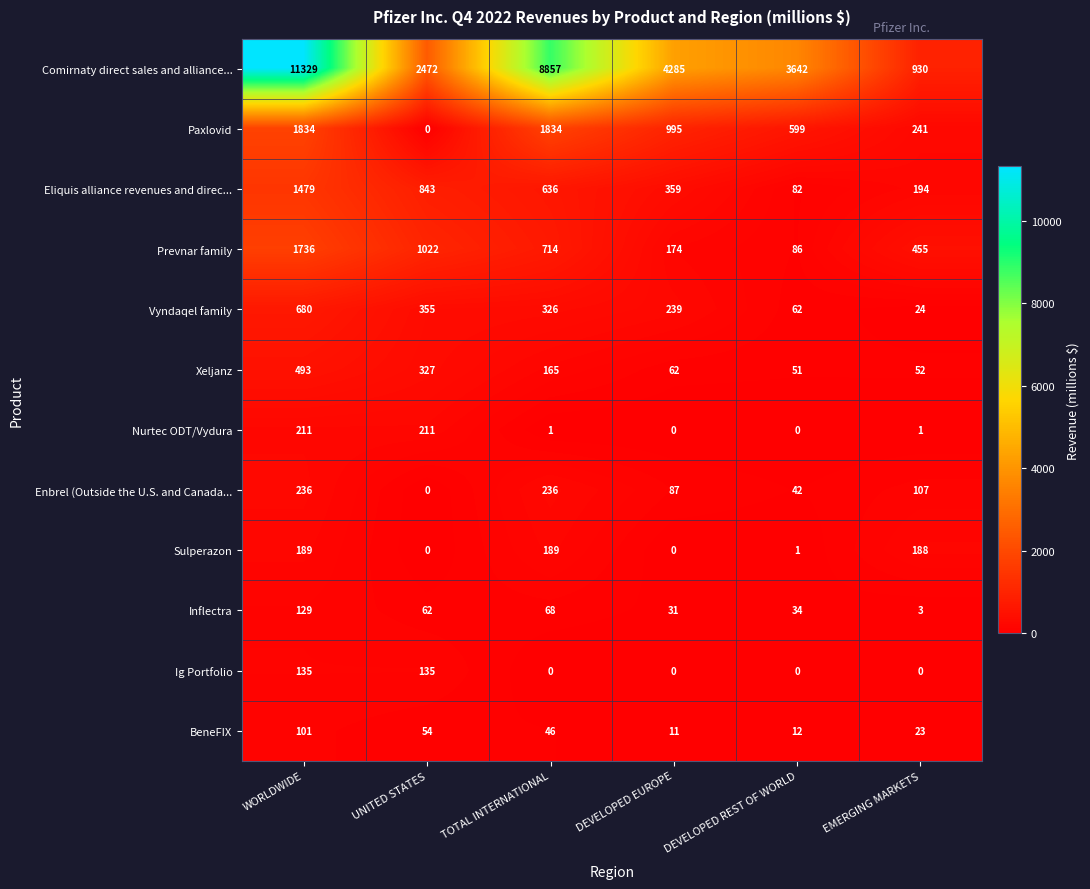

Where does the BeneFIX series first go above 46?

WORLDWIDE